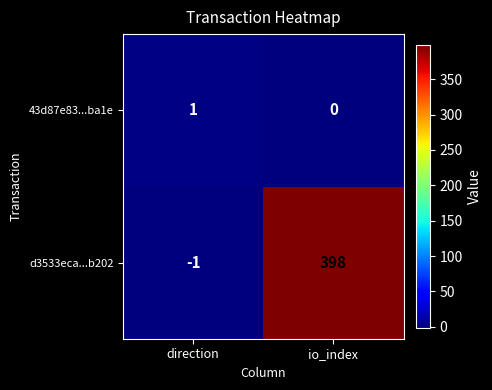

At how many categories does at least one series exceed 126?

1